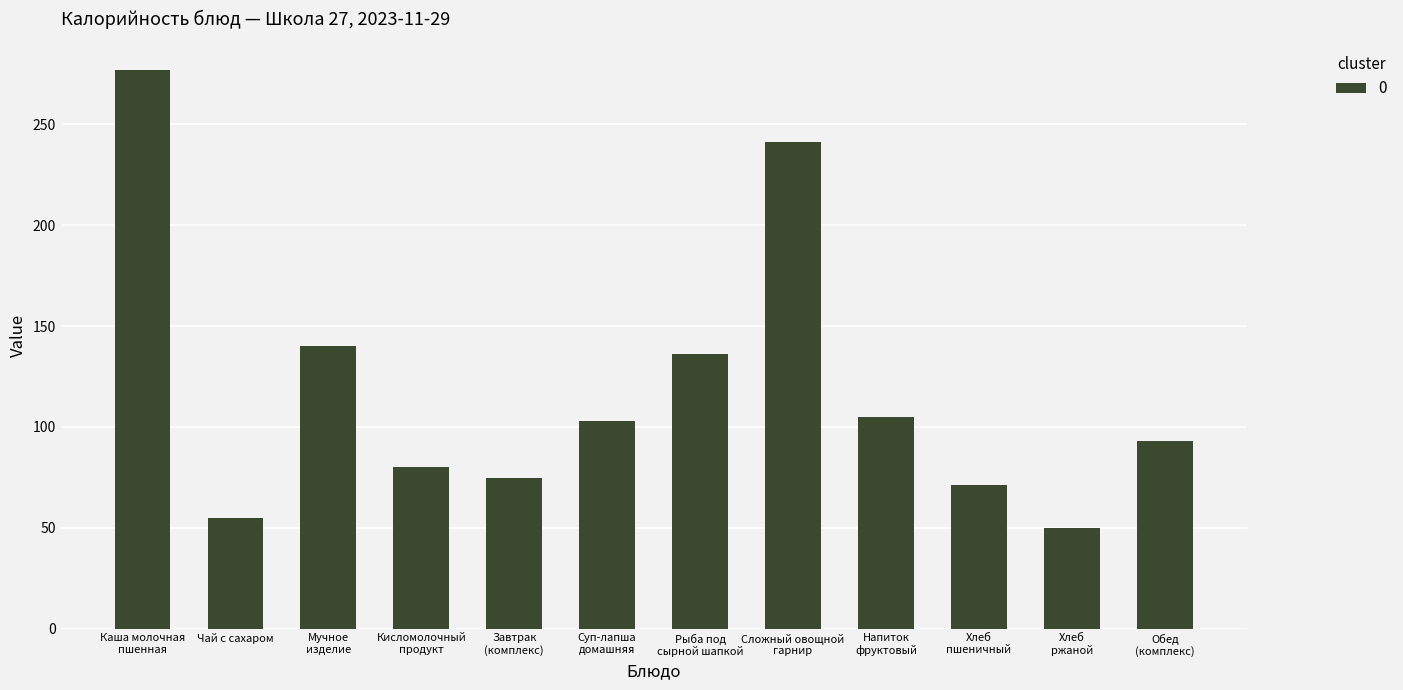

Count the number of data series in this chart.

1